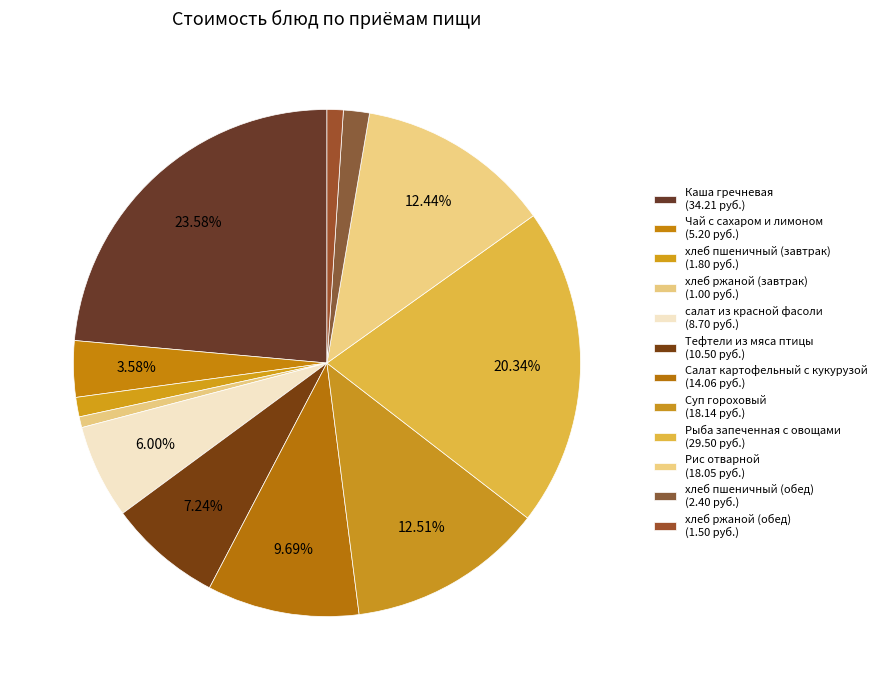

How many segments does this pie chart have?

12